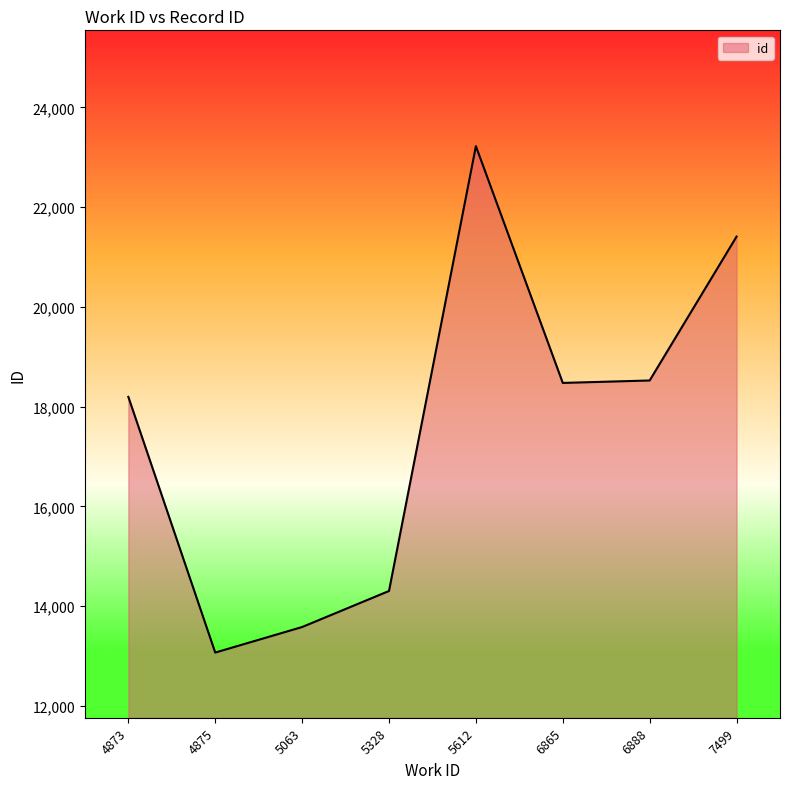

Read the value at 6865, to the nearest 10.

18480